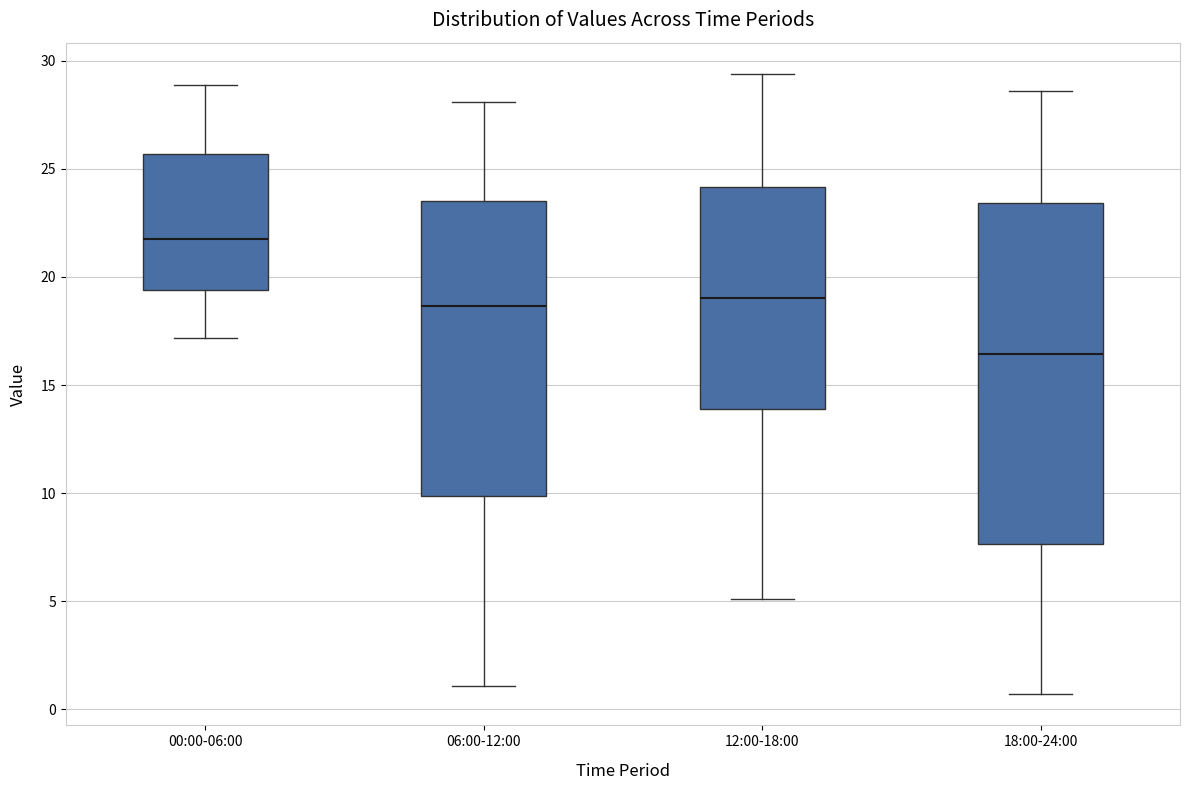

Reading left to right, read every box against the y-axis: the position of its median line, the range the box covers, and the ends of its whiskers. The values are not printed on the chart, so give them approximately, as read against the axis.

00:00-06:00: median 21.5, box 19.5 to 25.5, whiskers 17.0 to 29.0
06:00-12:00: median 18.5, box 10.0 to 23.5, whiskers 1.0 to 28.0
12:00-18:00: median 19.0, box 14.0 to 24.0, whiskers 5.0 to 29.5
18:00-24:00: median 16.5, box 7.5 to 23.5, whiskers 0.5 to 28.5